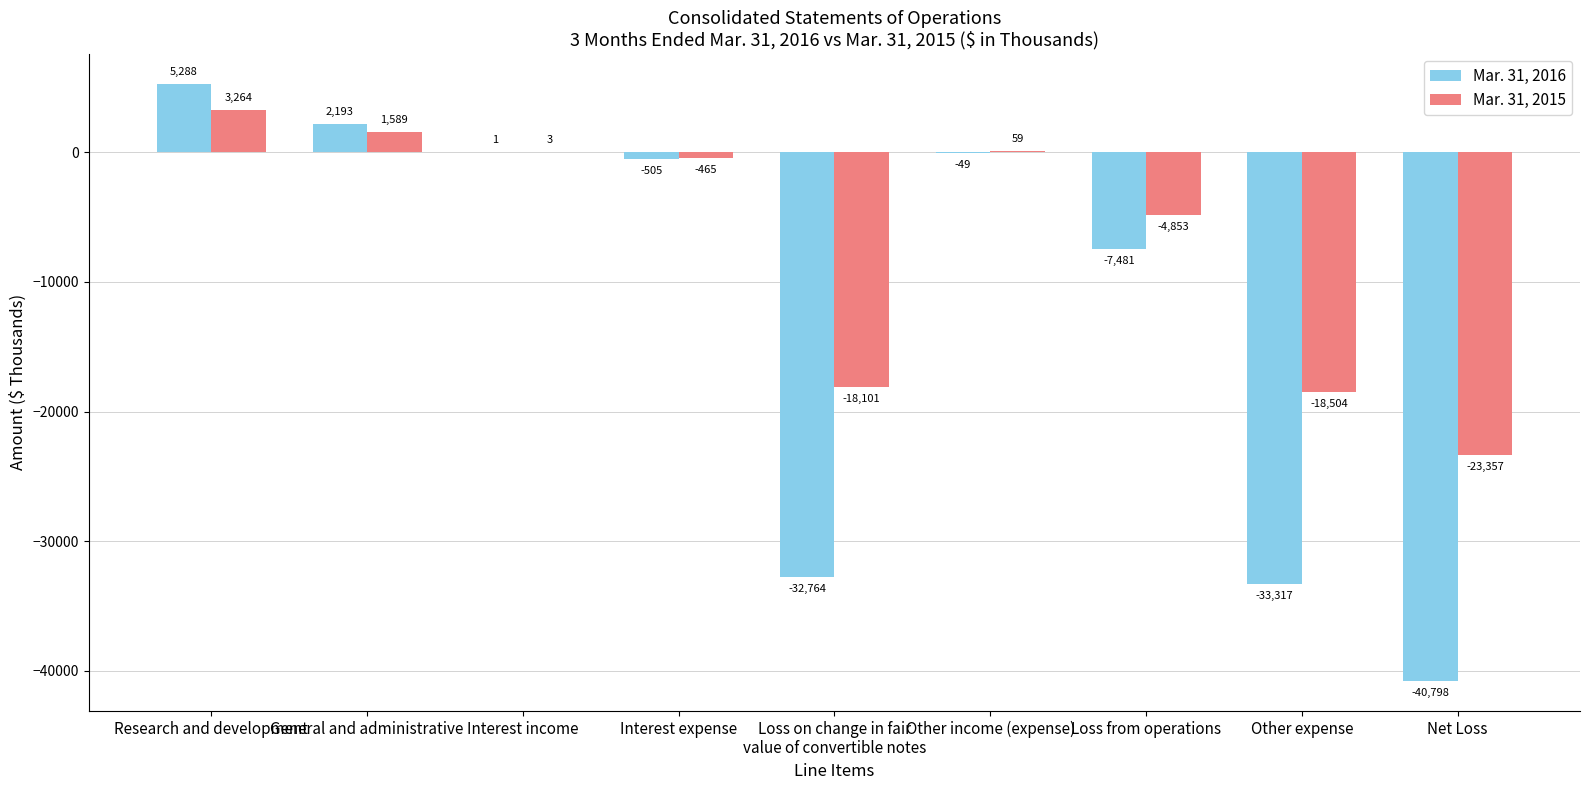

What is the spread (max minus min) of values at Interest income?

2